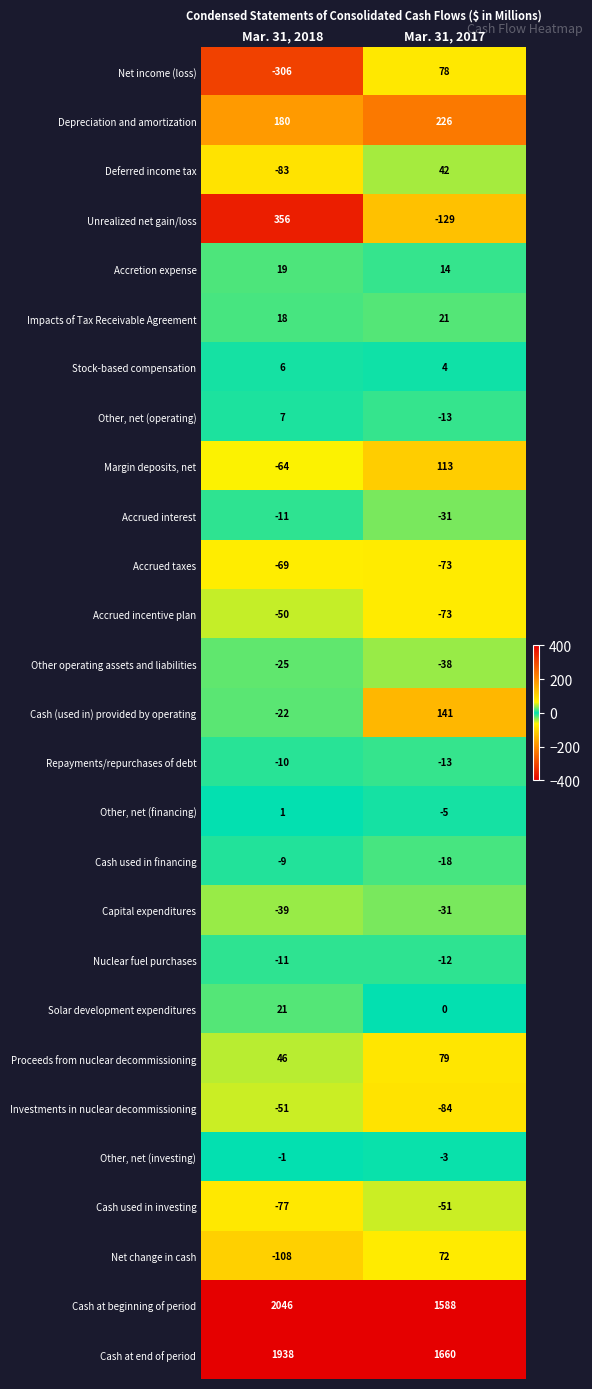

Where is Other, net (operating) nearest to the value -3?

Mar. 31, 2018